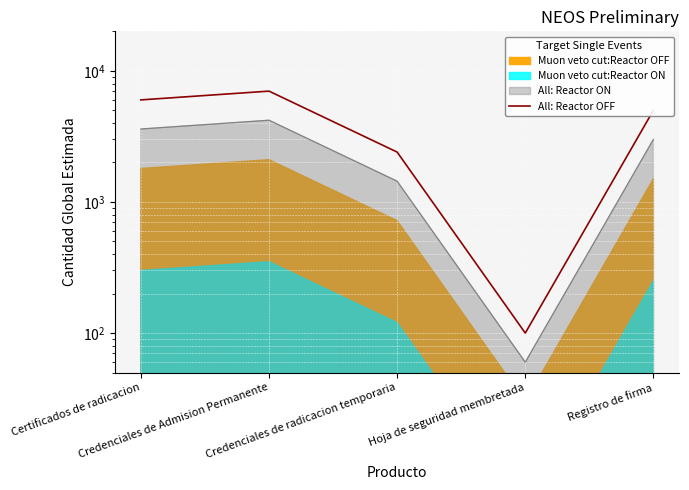

What is the difference between the values at Credenciales de radicacion temporaria and Registro de firma?

2600